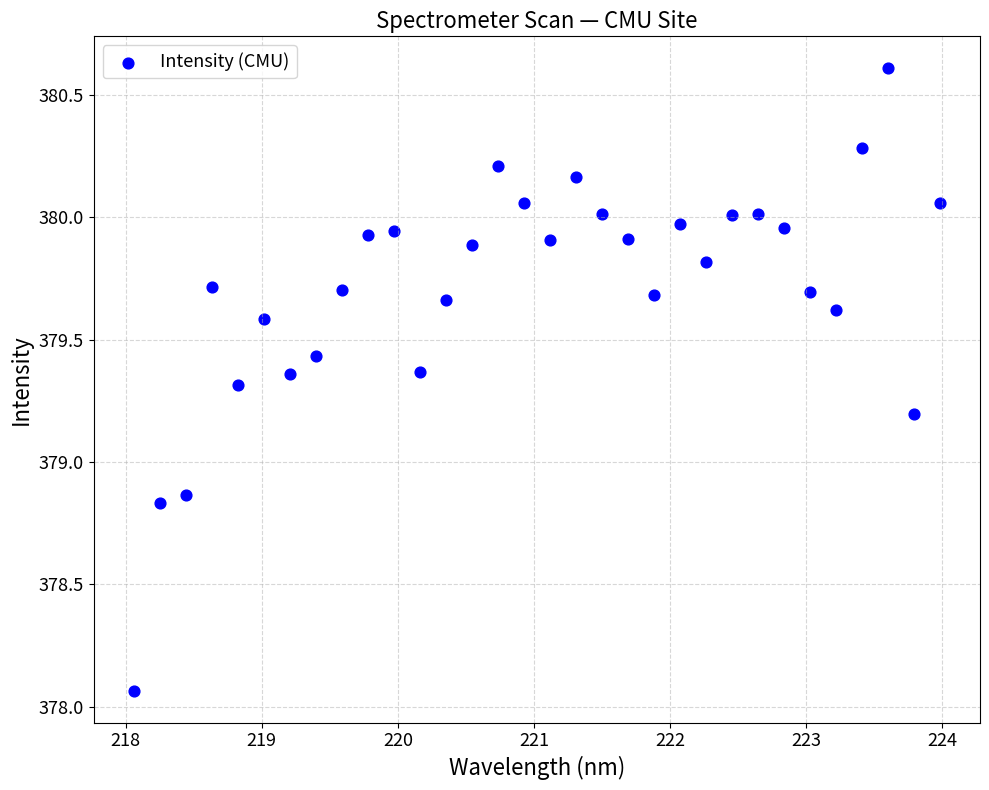

What is the range of Y values (max minus min)?

2.6